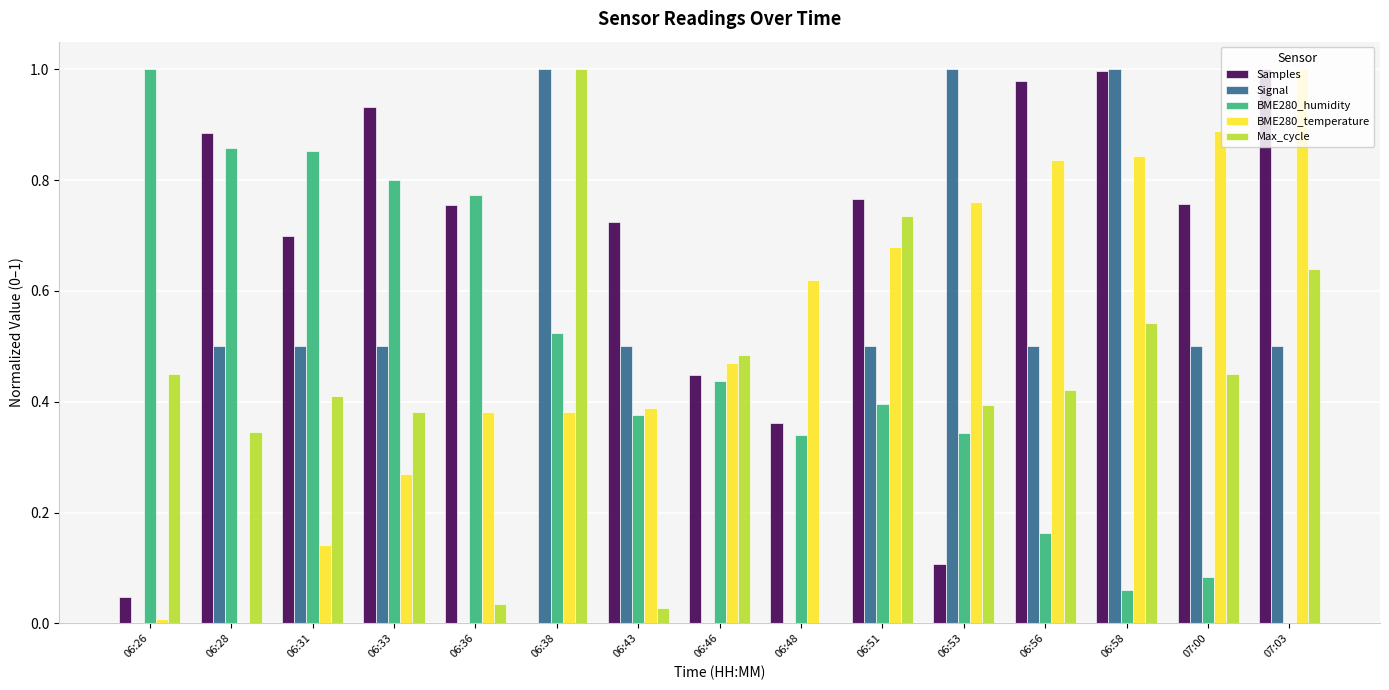

Between 06:33 and 07:00, which series saw the biggest shift?

BME280_humidity